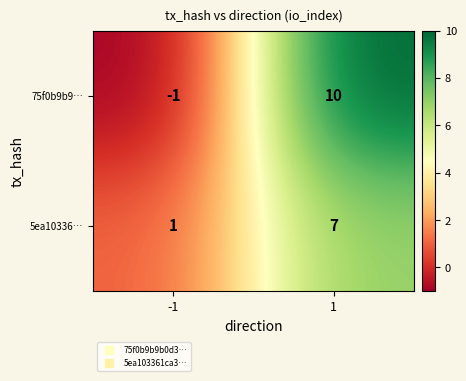

Reading left to right, extract all data points from this chart.

75f0b9b9…: -1	10
5ea10336…: 1	7